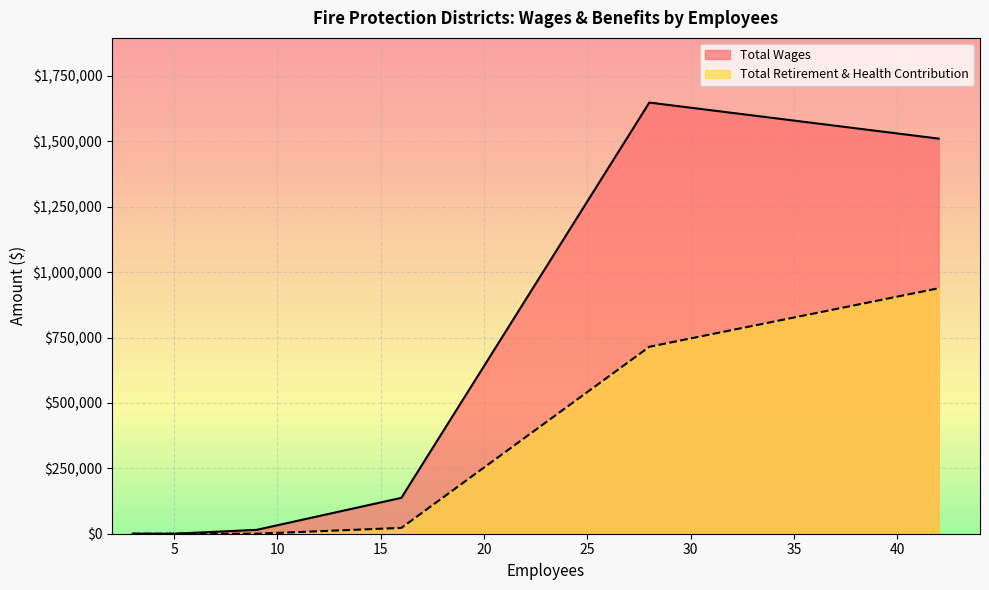

What is the difference between the maximum and minimum values in the Total Retirement & Health Contribution series?

938381